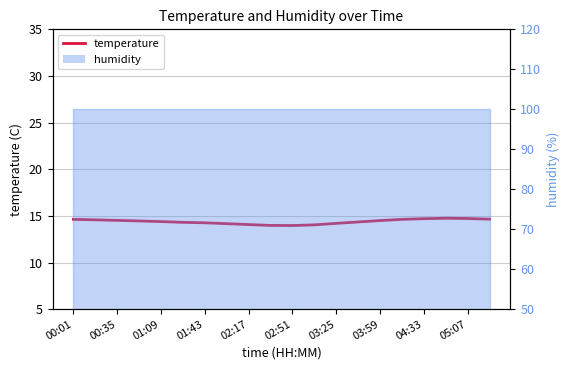

What is the greatest value displayed?

14.8